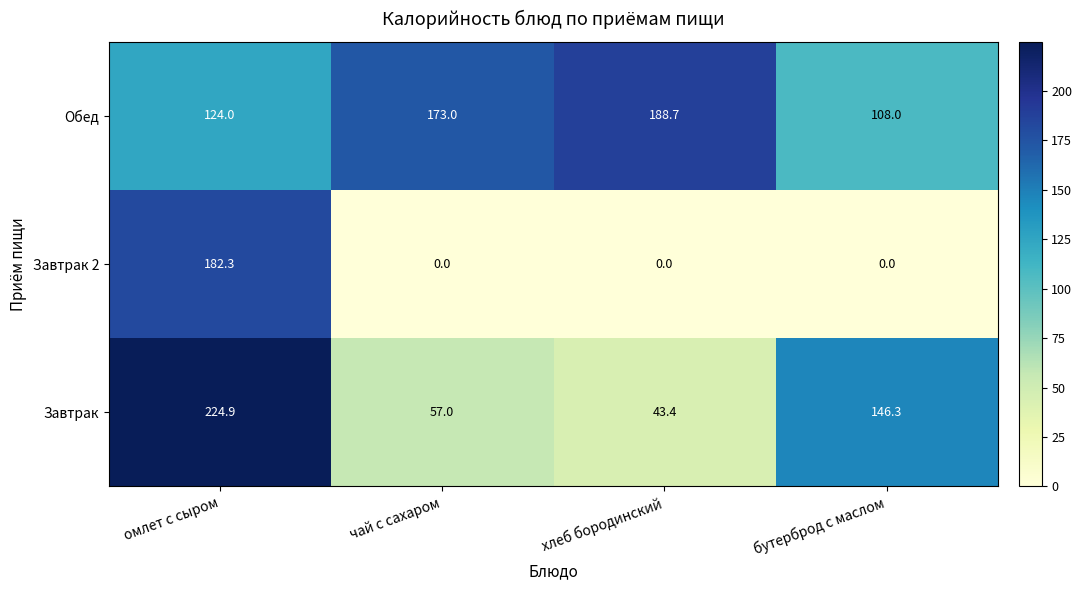

What value does the Завтрак series have at чай с сахаром?

57.0